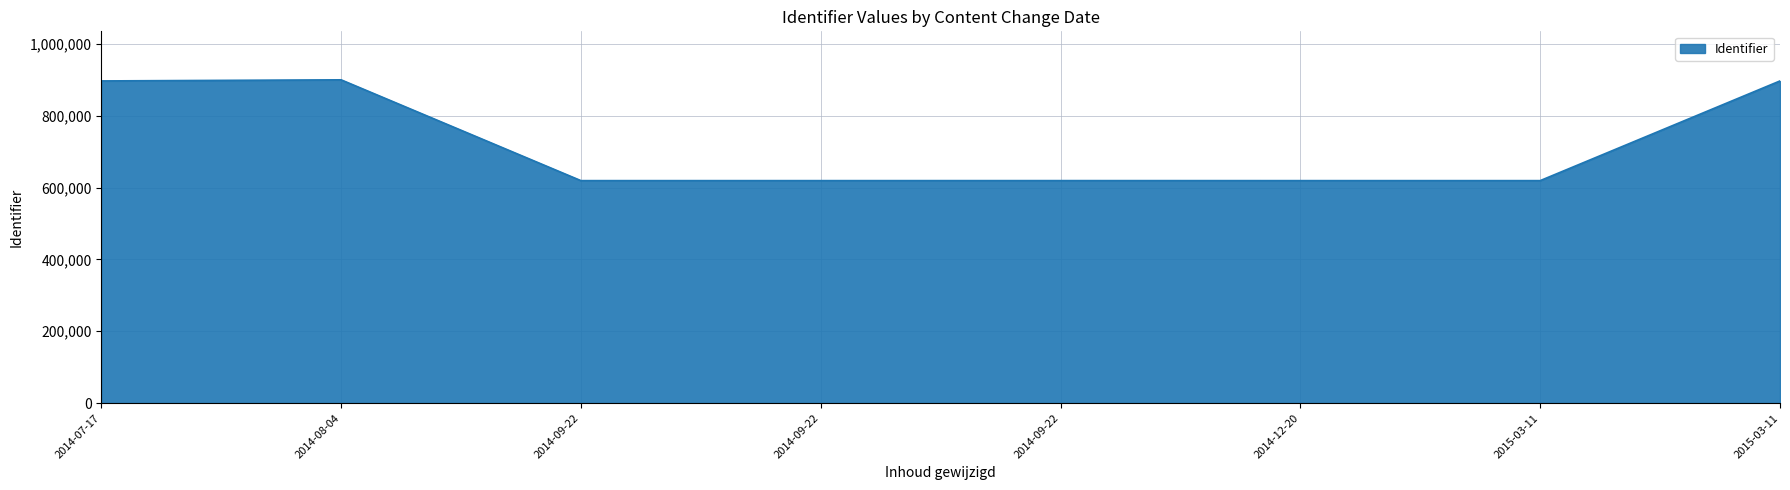

How many categories are shown in the chart?

8